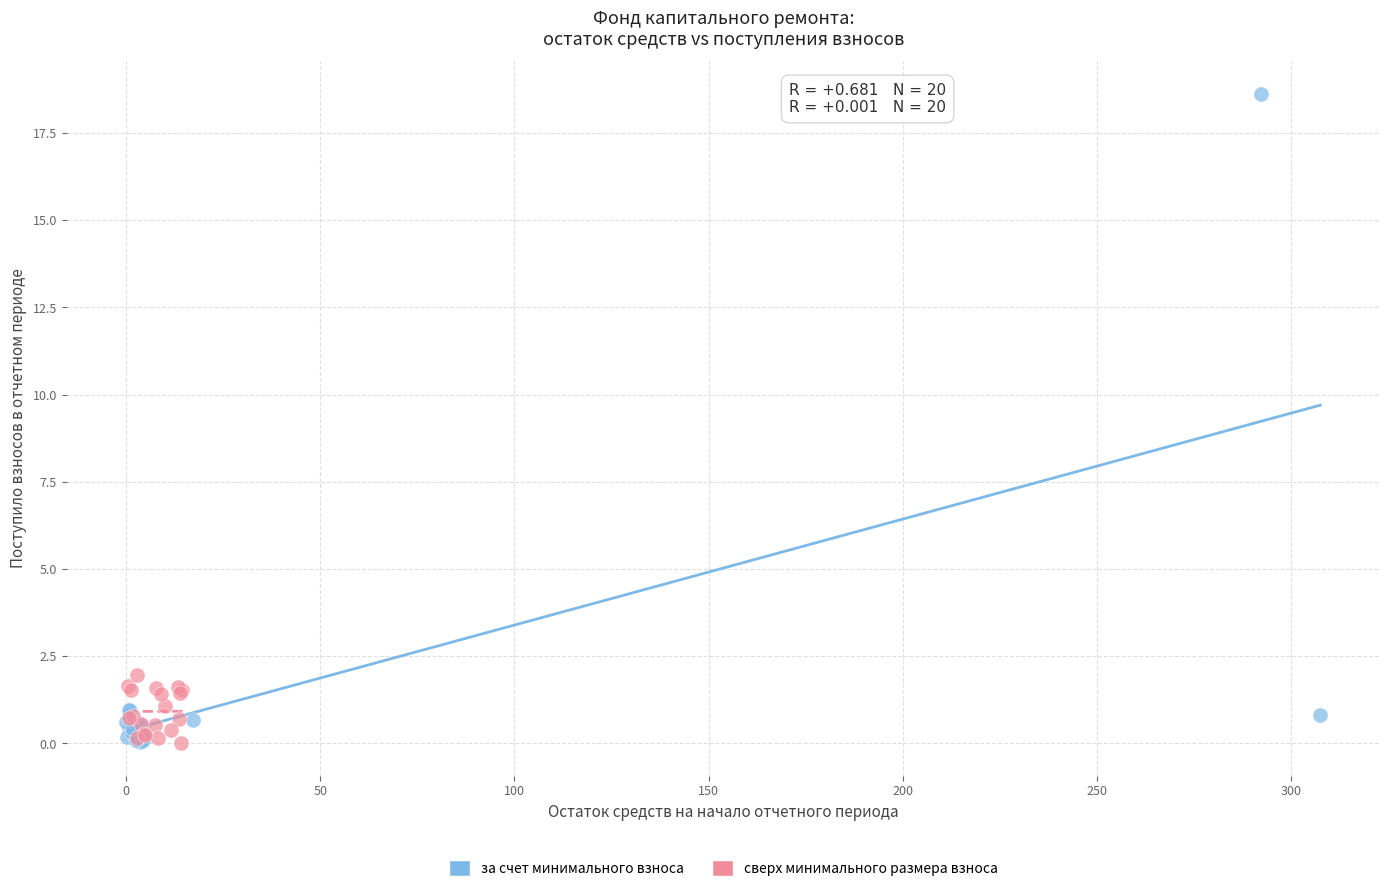

Which series has the largest Y range (max minus min)?

за счет минимального взноса